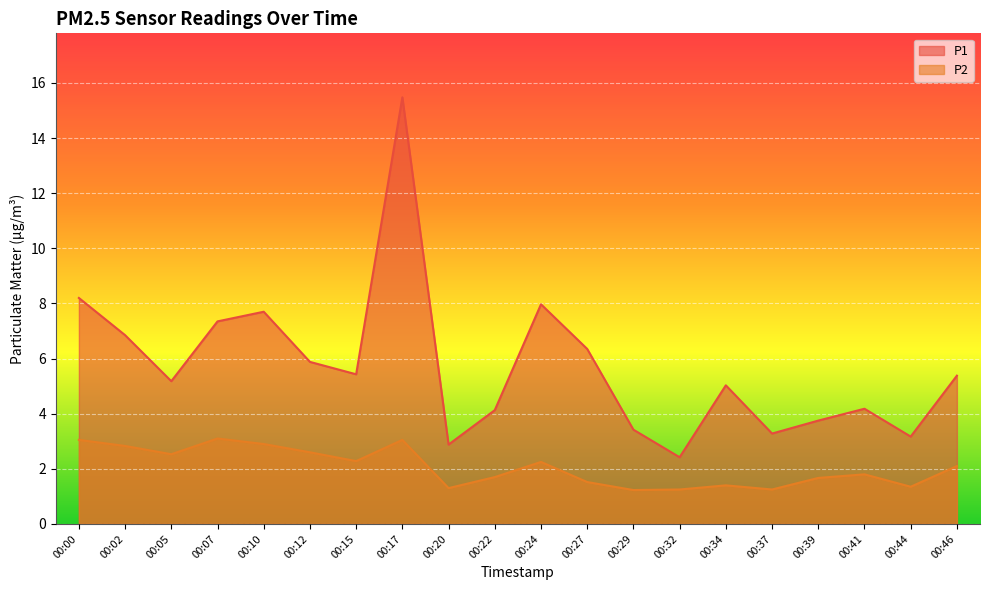

What is the highest value of the P2 series?

3.1